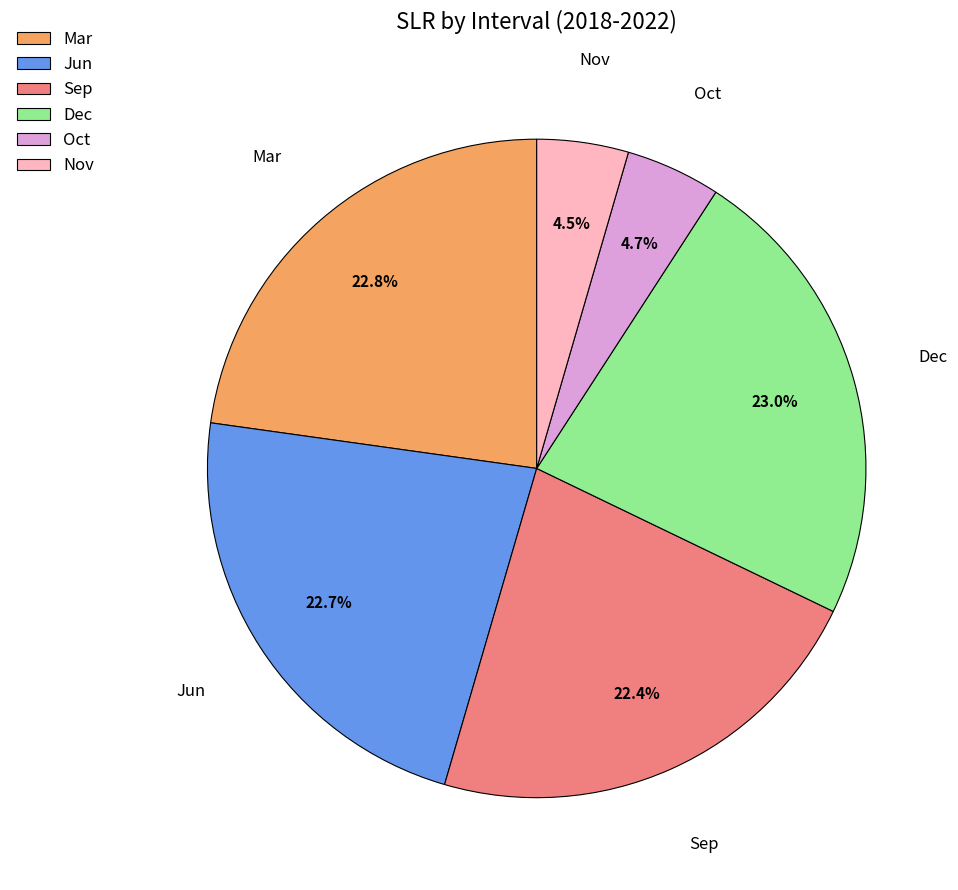

How much of the chart is everything except Oct?

95.3%